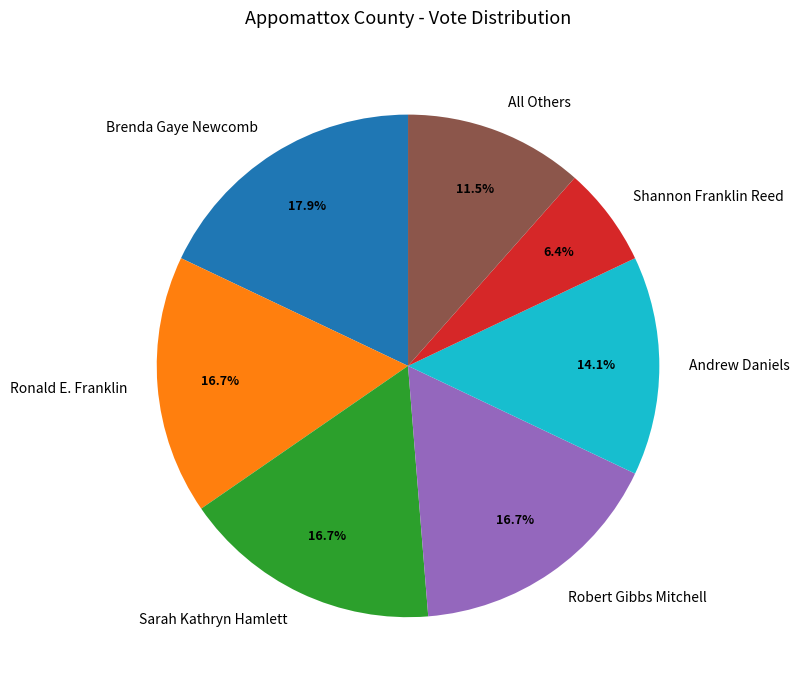

To the nearest percent, what portion does Shannon Franklin Reed represent?

6%